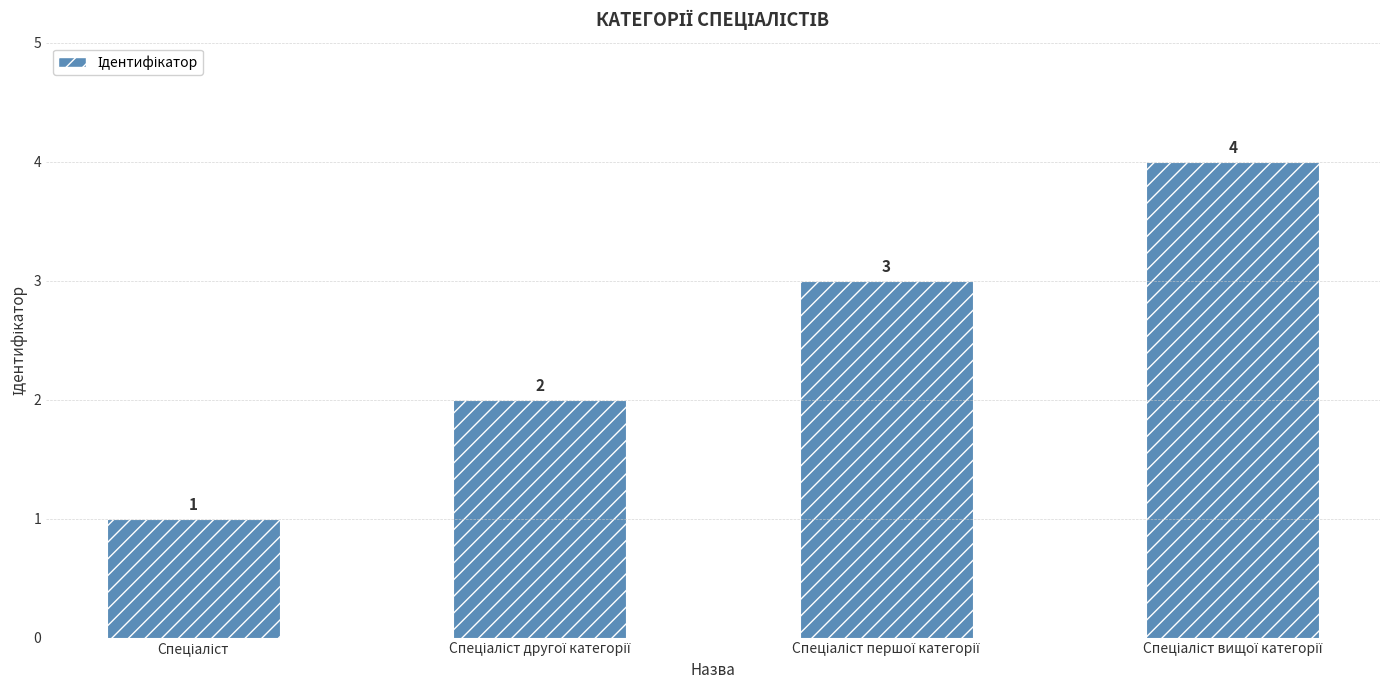

What is the value of the 2nd bar from the left?

2